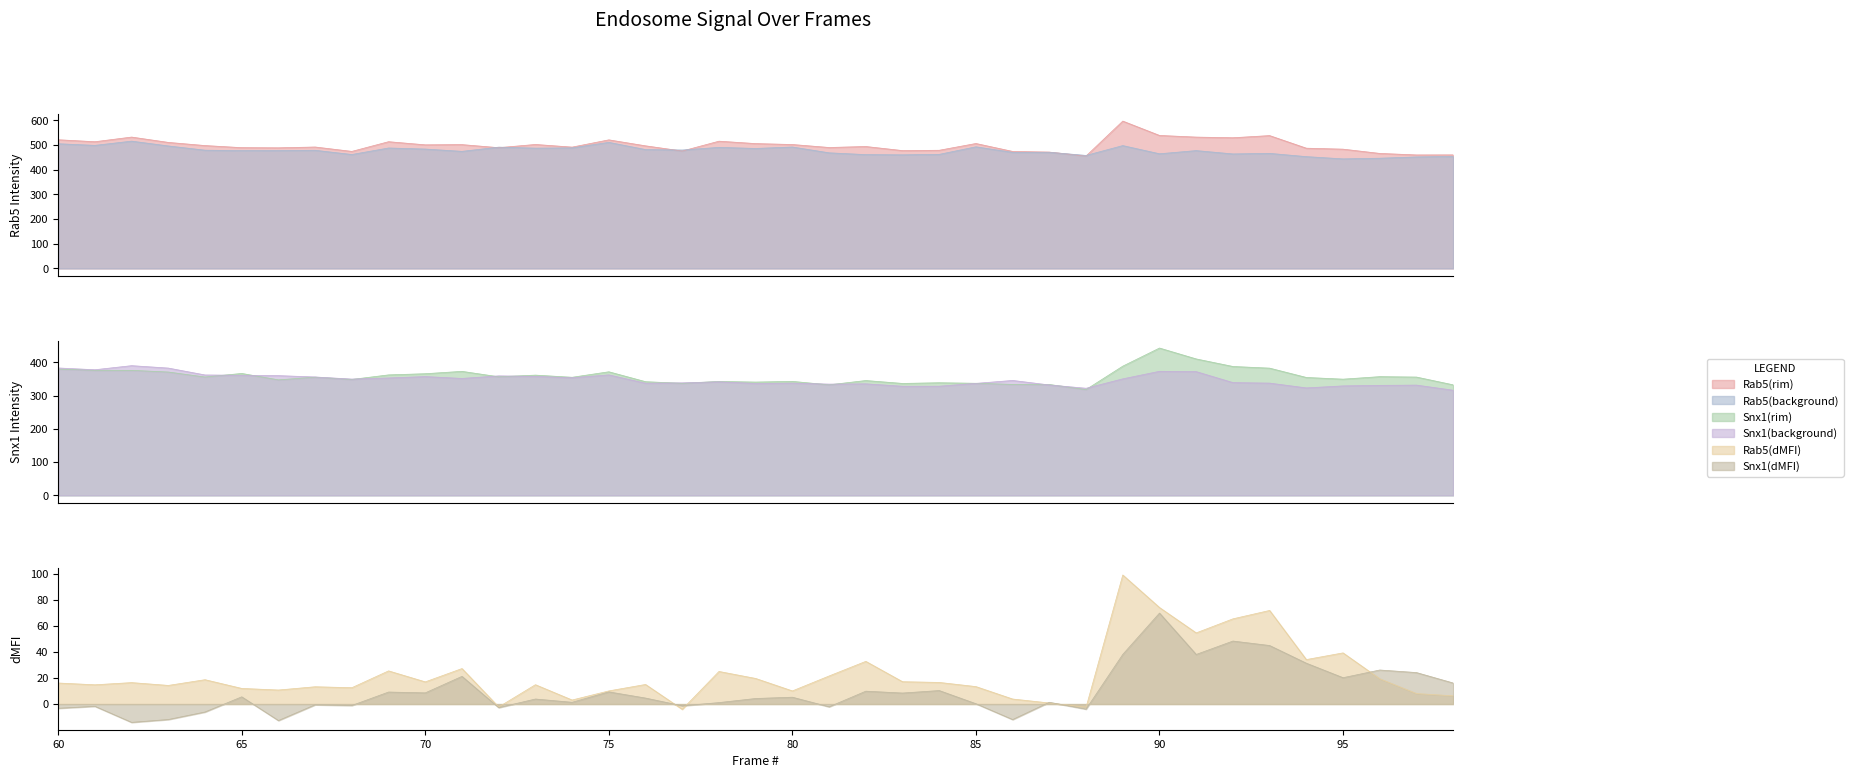

What is the value of the Snx1(dMFI) point at the 4th from the left?

-11.9